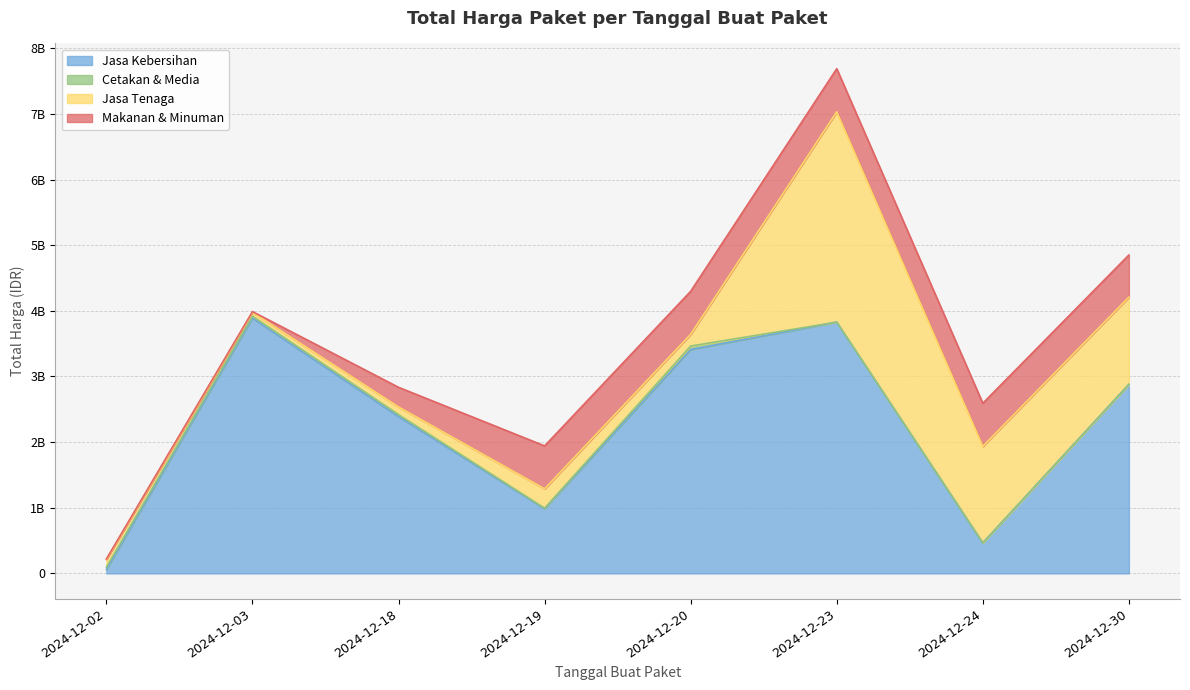

Reading left to right, extract all data points from this chart.

Jasa Kebersihan: 2024-12-02=58272000	2024-12-03=3889401600	2024-12-18=2389735200	2024-12-19=984972000	2024-12-20=3410174400	2024-12-23=3827760000	2024-12-24=464445888	2024-12-30=2878800000
Cetakan & Media: 2024-12-02=36778000	2024-12-03=29000000	2024-12-18=29000000	2024-12-19=8550000	2024-12-20=53000000	2024-12-23=0	2024-12-24=0	2024-12-30=0
Jasa Tenaga: 2024-12-02=116160000	2024-12-03=58080000	2024-12-18=116160000	2024-12-19=294713880	2024-12-20=177912000	2024-12-23=3204000000	2024-12-24=1470600000	2024-12-30=1329480000
Makanan & Minuman: 2024-12-02=9386000	2024-12-03=12015000	2024-12-18=300000000	2024-12-19=654000000	2024-12-20=656400000	2024-12-23=657000000	2024-12-24=657000000	2024-12-30=642000000